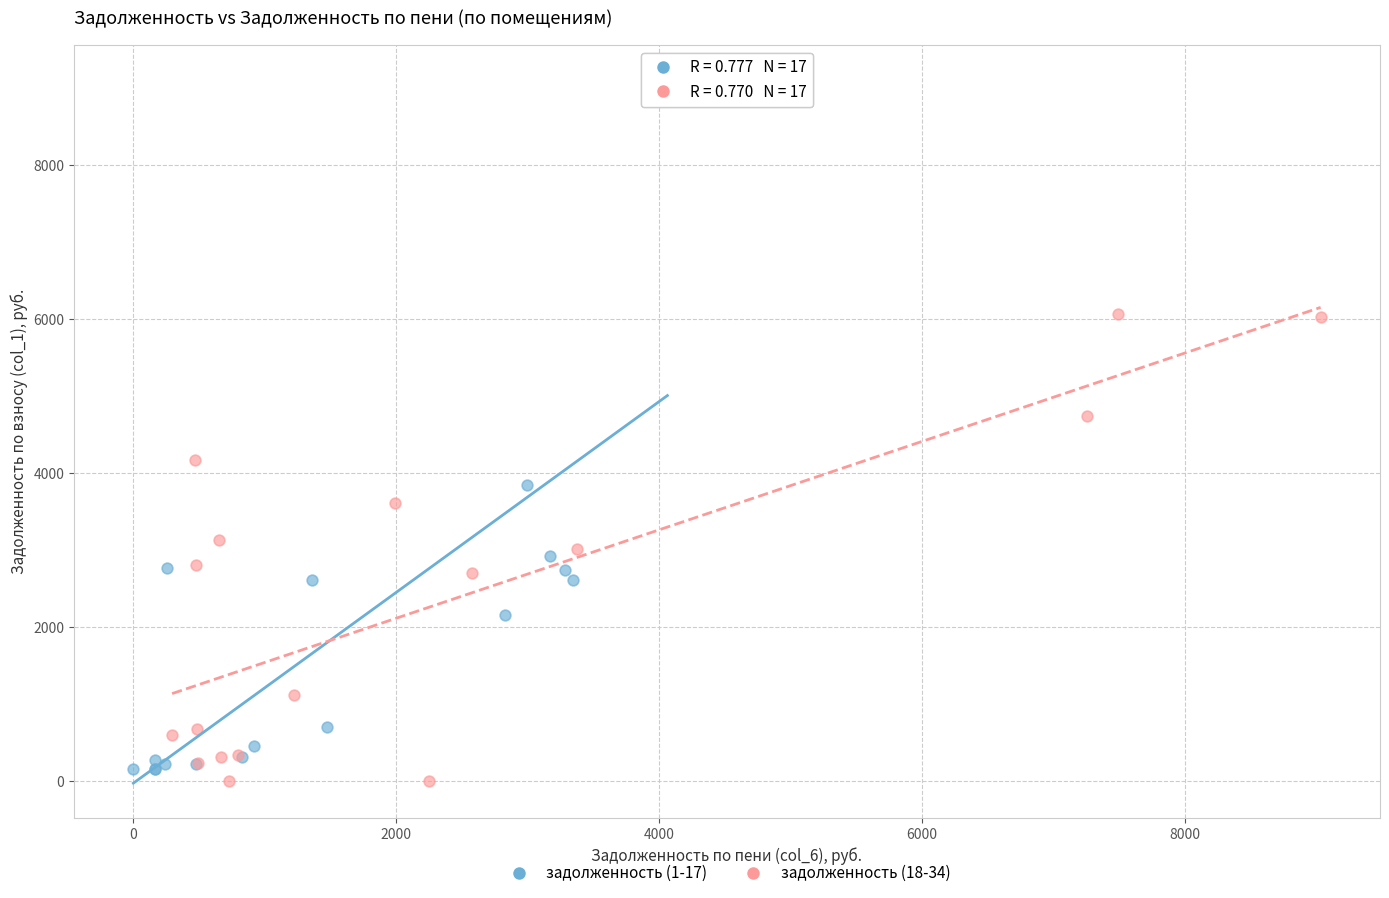

Which series has the widest spread of Y values?

задолженность (1-17)